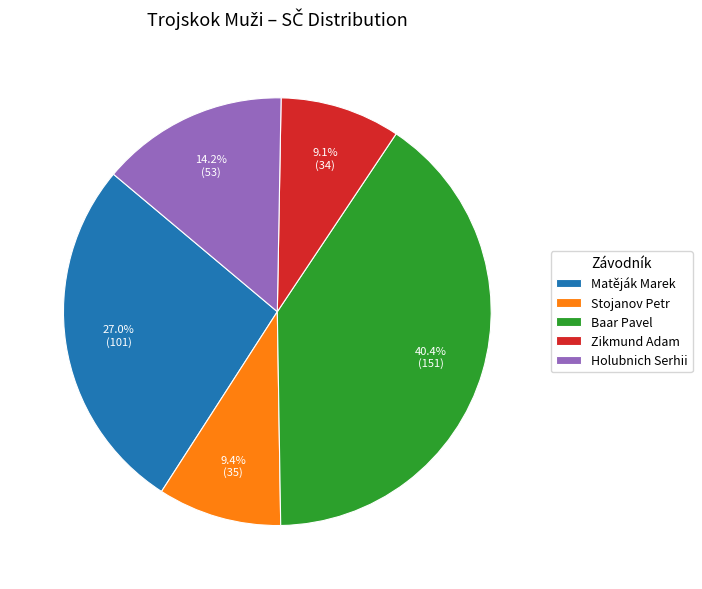

Does Matěják Marek account for over 50% of the chart?

No